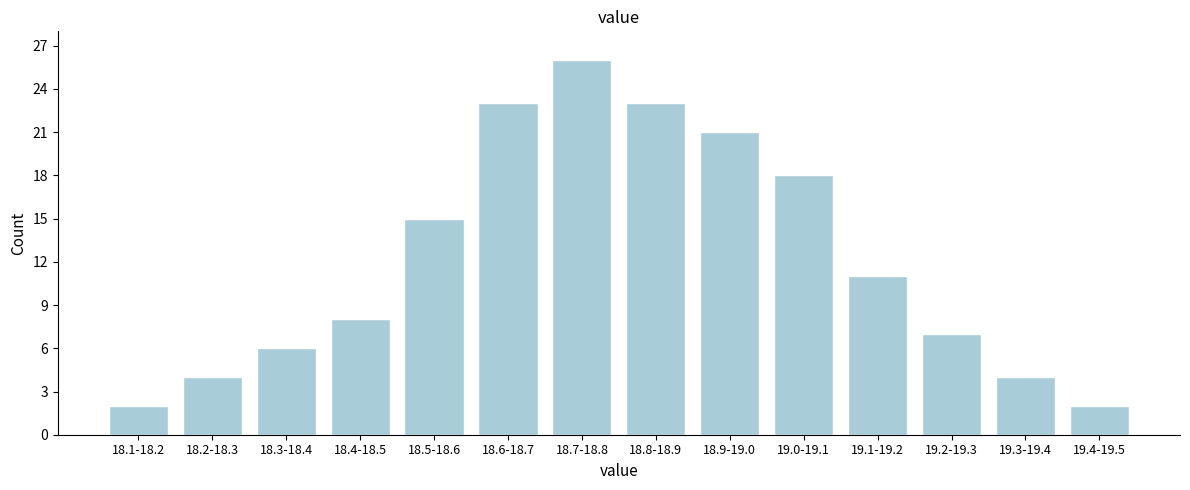

Reading left to right, transcribe all the data shown in this chart.

2	4	6	8	15	23	26	23	21	18	11	7	4	2